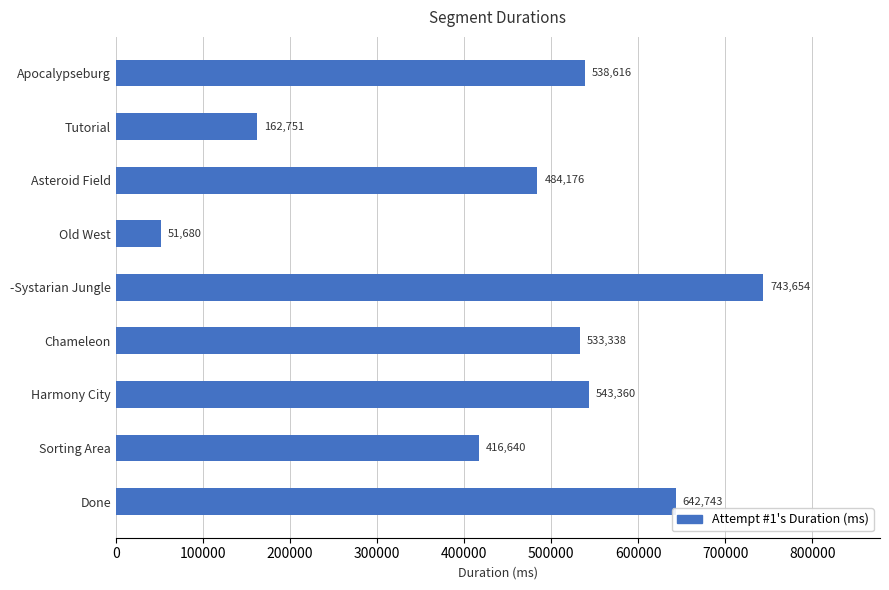

Is it true that the value at Asteroid Field is 484176?

True